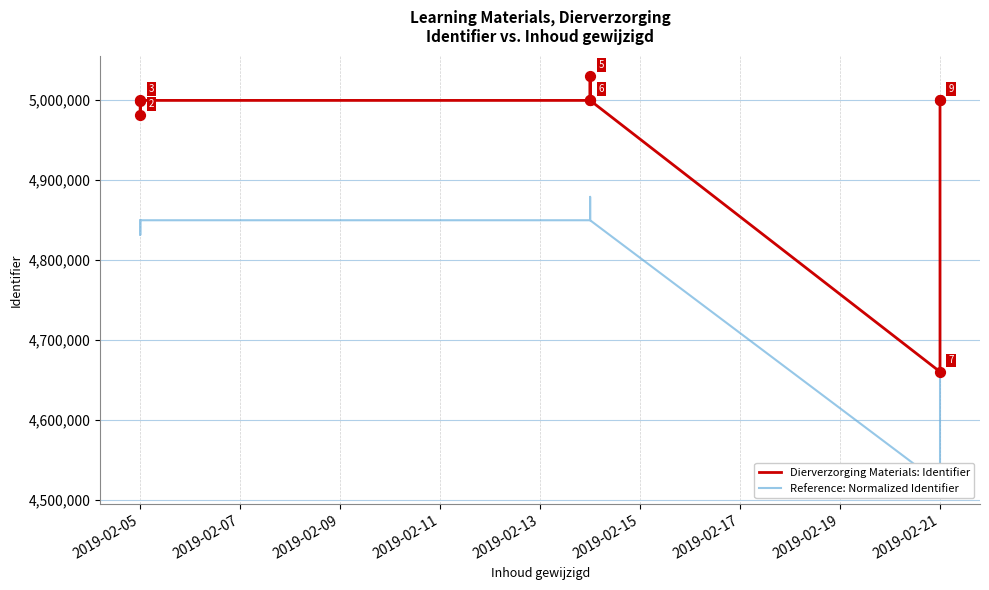

Which series has the largest total across all categories?

Dierverzorging Materials: Identifier